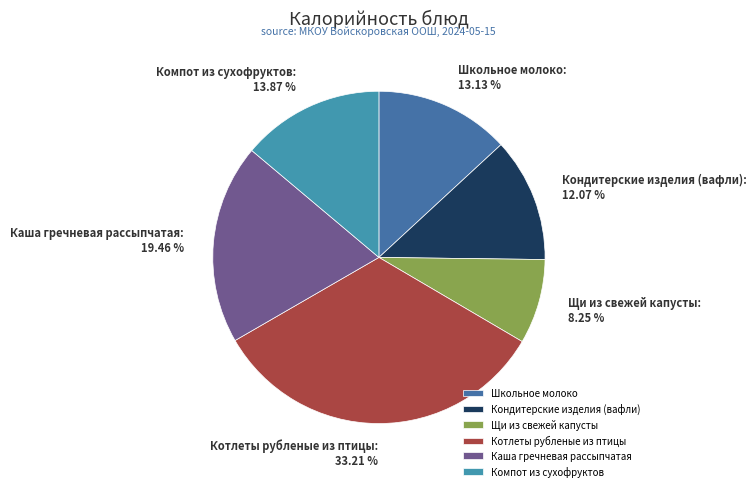

Is there any slice that represents more than half of the pie?

No